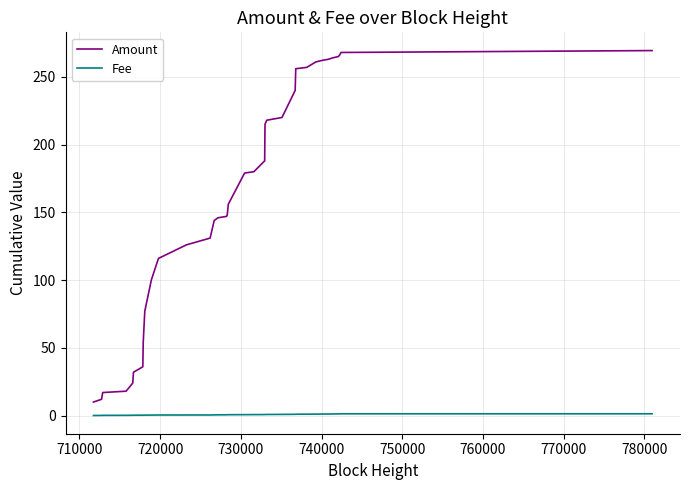

What is the difference between the second highest and minimum values in the Fee series?

1.2